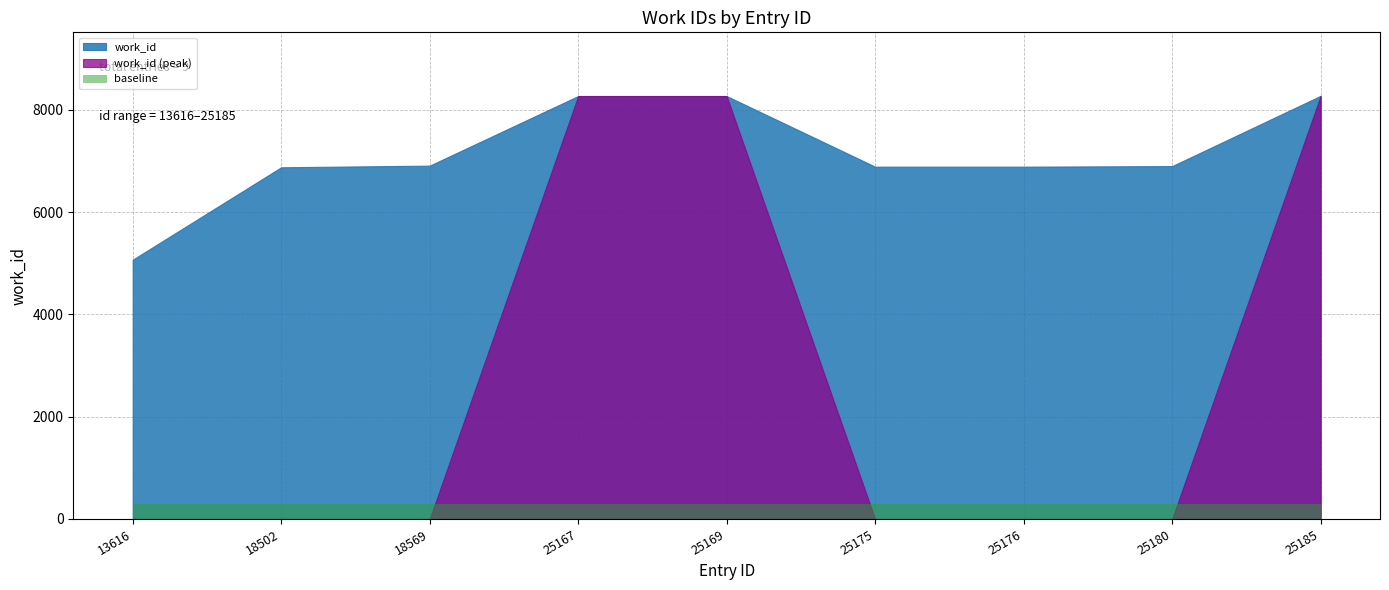

The chart shows a value of 3067 at 25176. True or false?

False